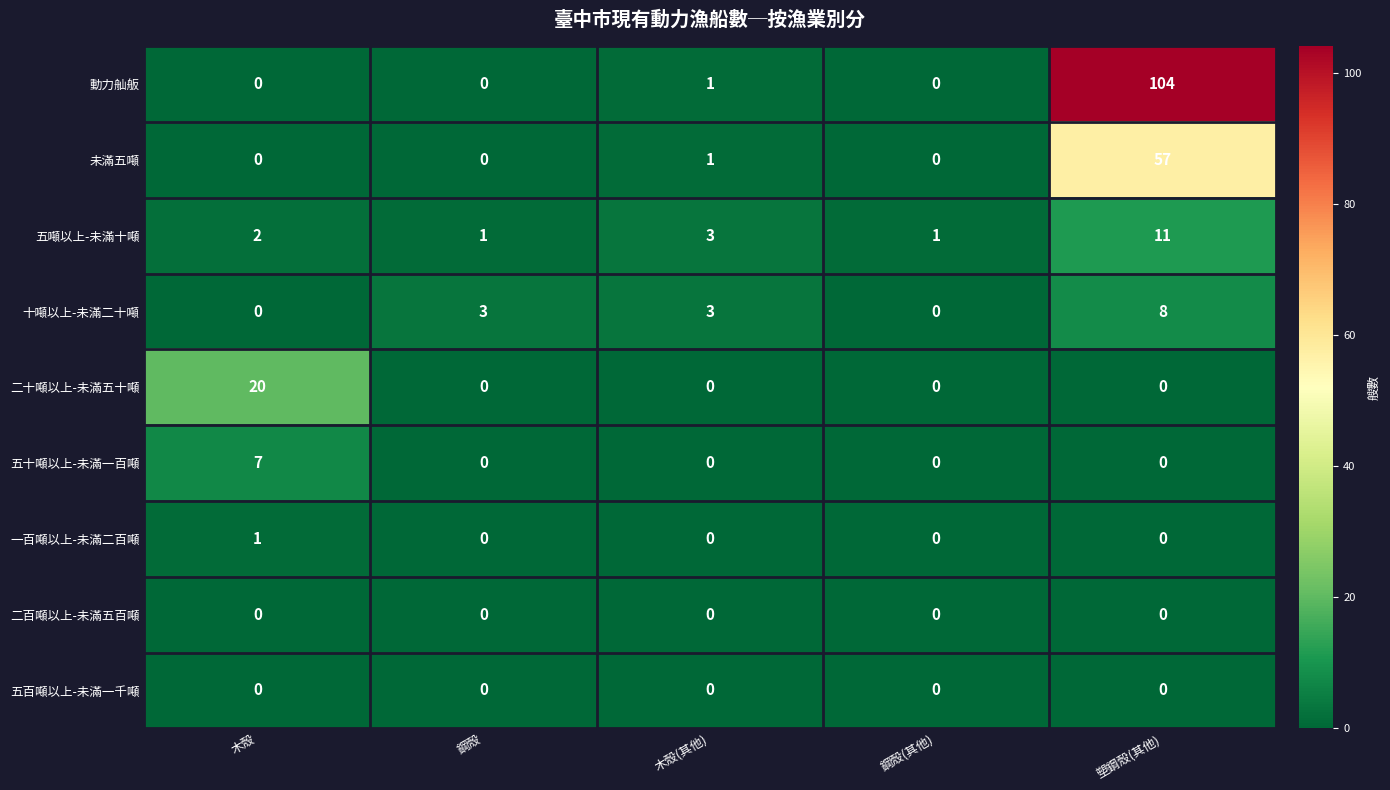

What is the greatest value displayed?

104